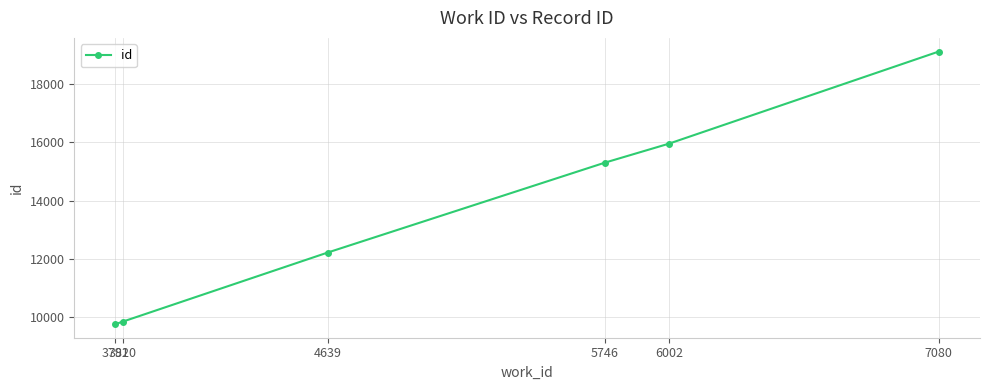

How many data points does each series have?

6